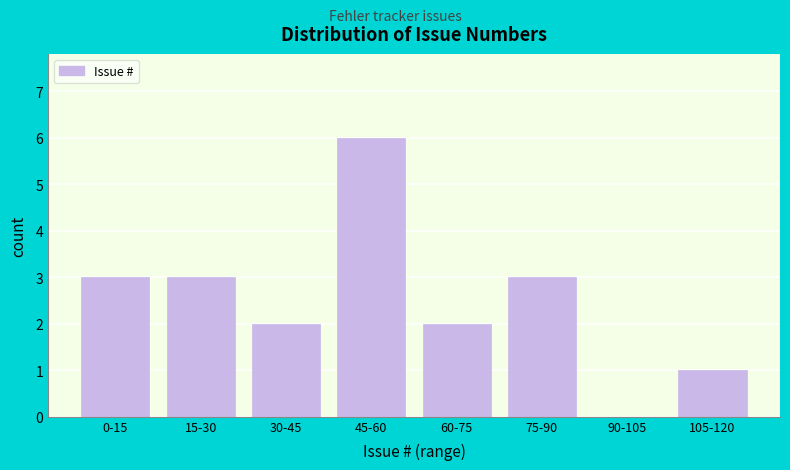

Reading right to left, list all the values displayed in this chart.

105-120=1	90-105=0	75-90=3	60-75=2	45-60=6	30-45=2	15-30=3	0-15=3